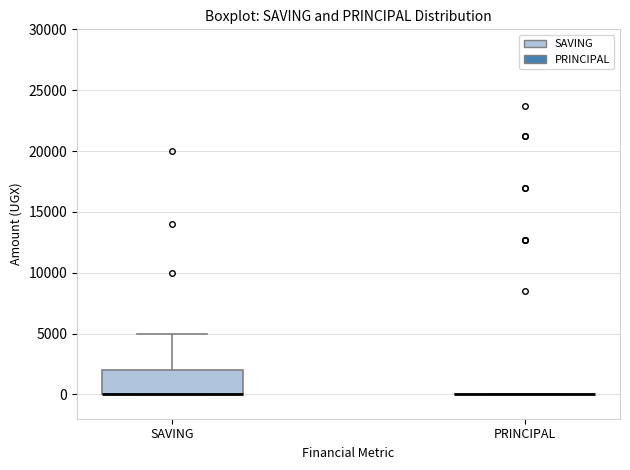

Reading left to right, transcribe this box plot: for each box, give where its median line is, the range the box spans, and where its two whiskers end, as read against the y-axis. The values are not printed on the chart, so give them approximately, as read against the axis.

SAVING: median 0 (drawn on the box's lower edge), box 0 to 2000, whiskers 0 to 5000
PRINCIPAL: box collapsed to a line at 0, whiskers 0 to 0